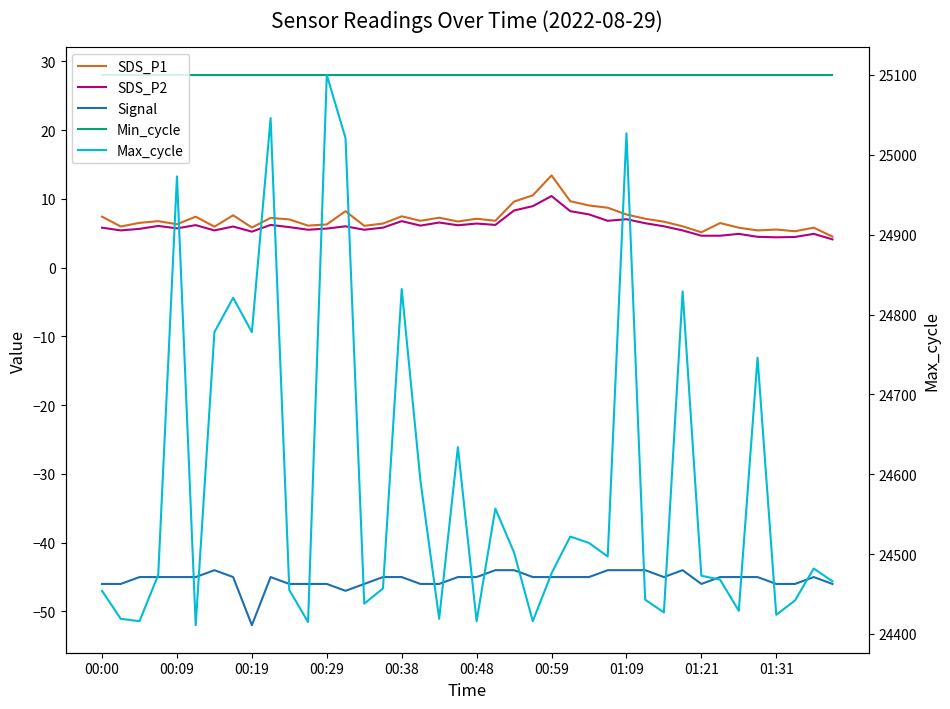

What is the approximate value of Min_cycle at 27?

28.0